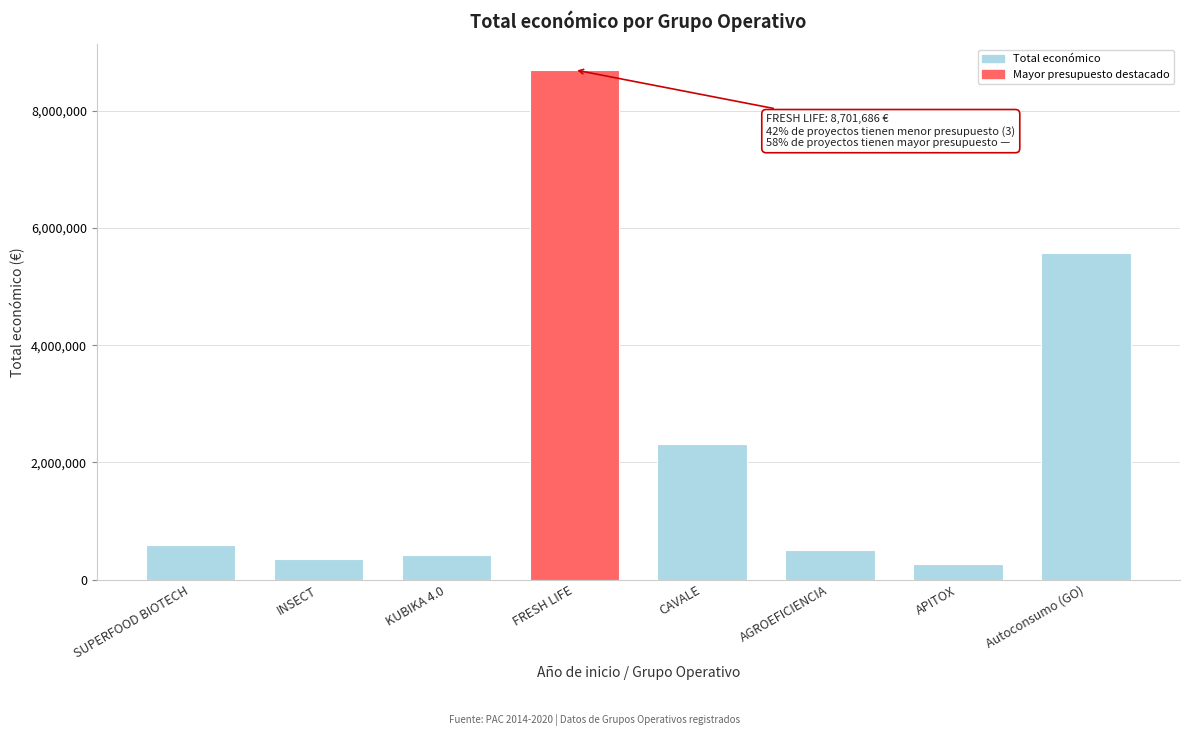

Reading right to left, transcribe all the data shown in this chart.

Autoconsumo (GO)=5574402	APITOX=271552	AGROEFICIENCIA=498488	CAVALE=2310026	FRESH LIFE=8701686	KUBIKA 4.0=414788	INSECT=344243	SUPERFOOD BIOTECH=593713